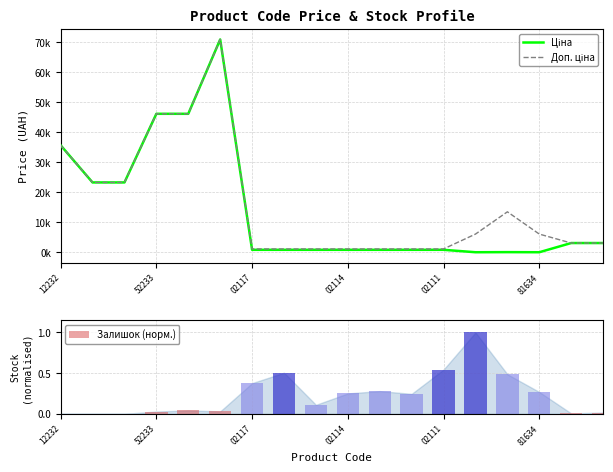

The value of Залишок (норм.) at 02111 is 0.3. True or false?

False